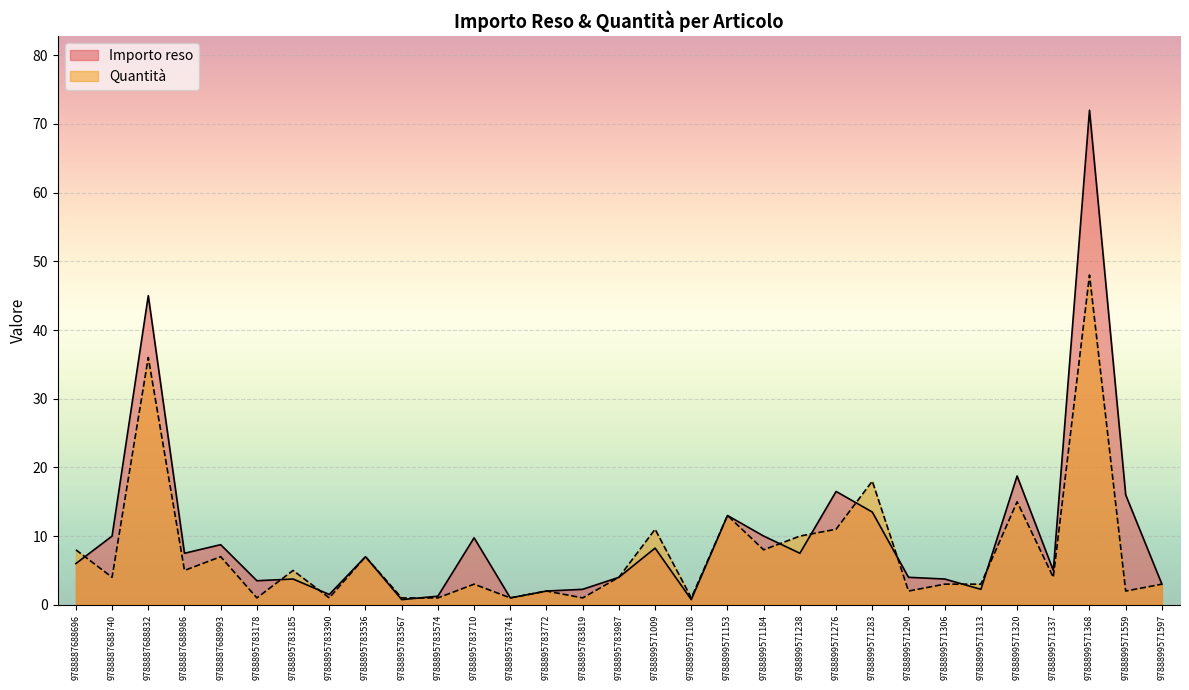

The Importo reso series shows 0.6 at 9788895783741. True or false?

False